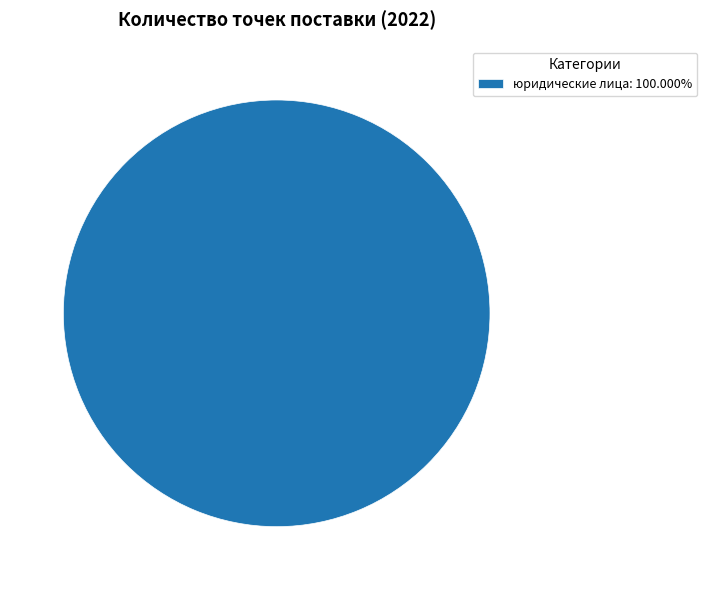

How many slices are in this pie chart?

1